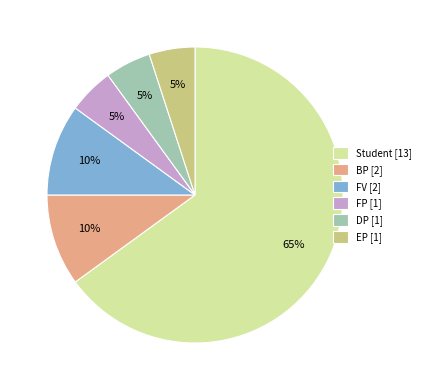

What is the ratio of the value at FV [2] to the value at EP [1]?

2.0